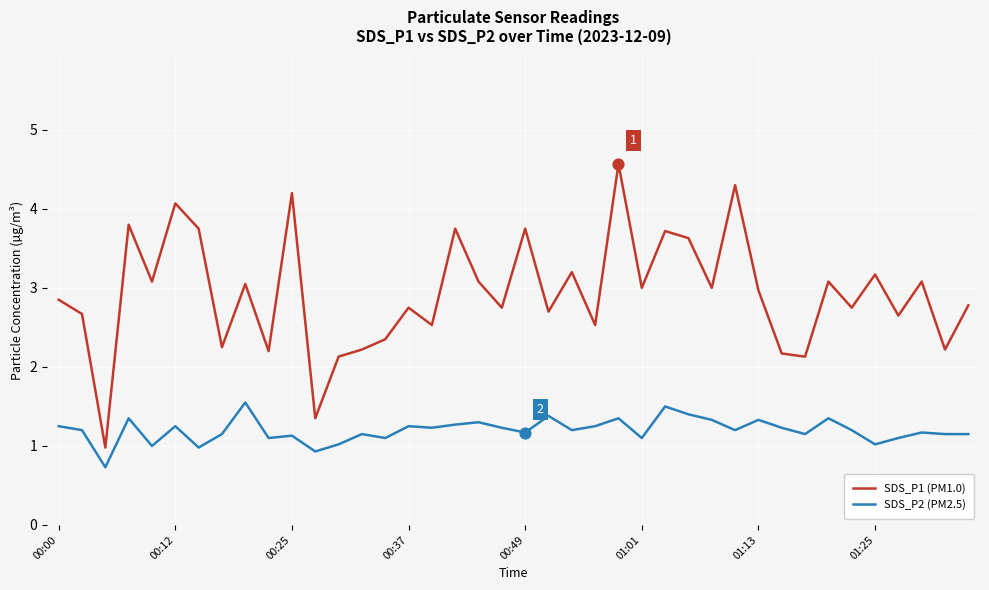

Which series has the widest spread of values?

SDS_P1 (PM1.0)